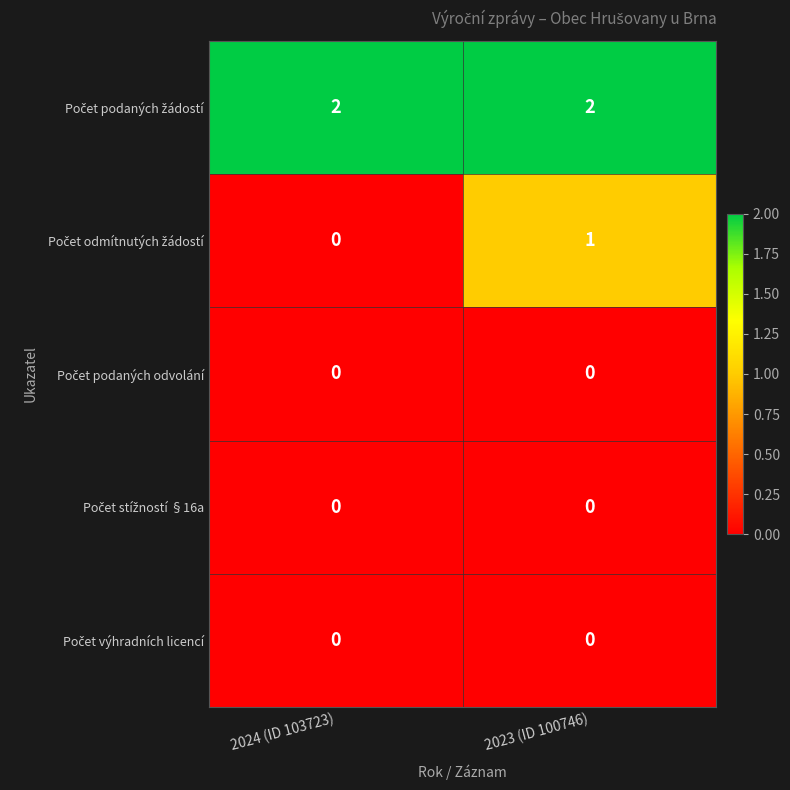

At which category is the sum across all series the highest?

2023 (ID 100746)